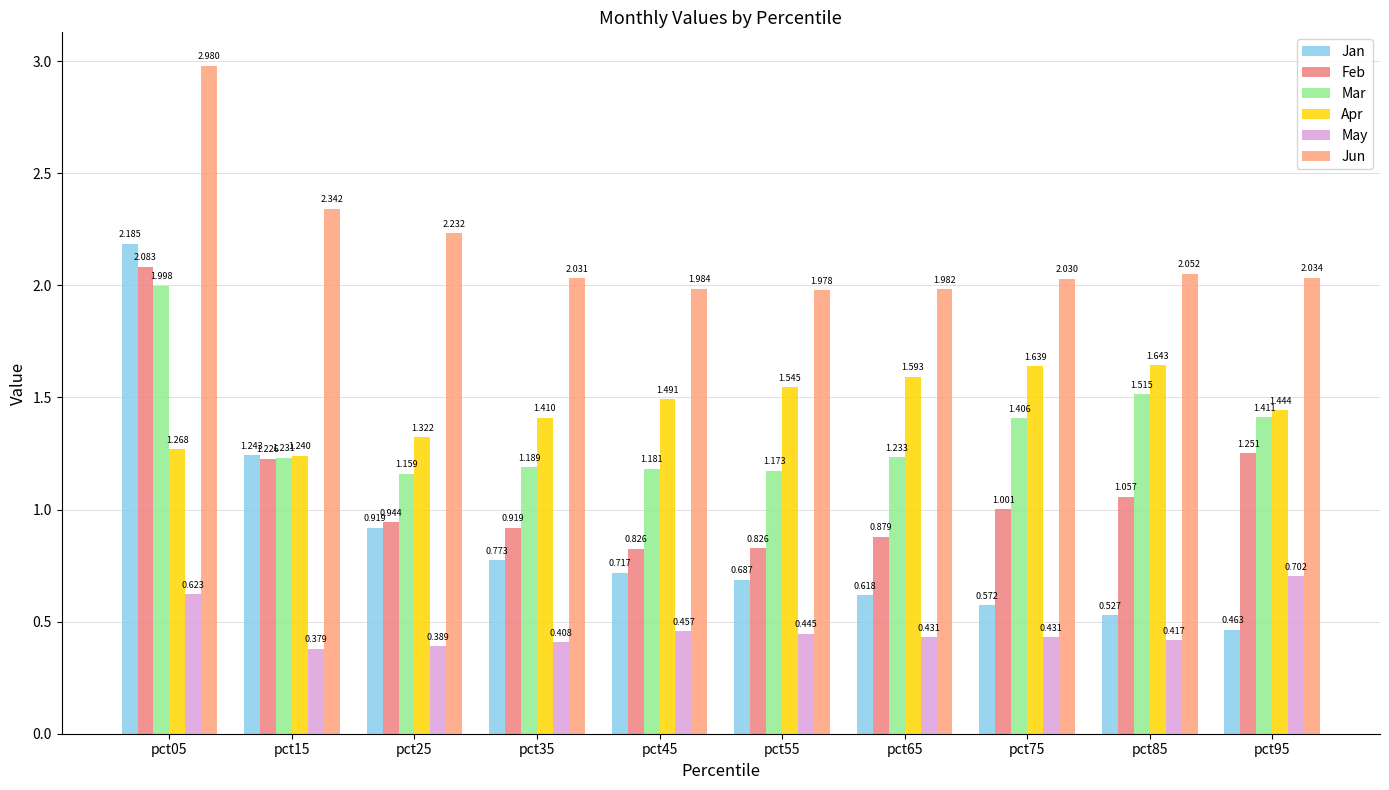

Are the bars grouped side by side (vs. stacked)?

Yes